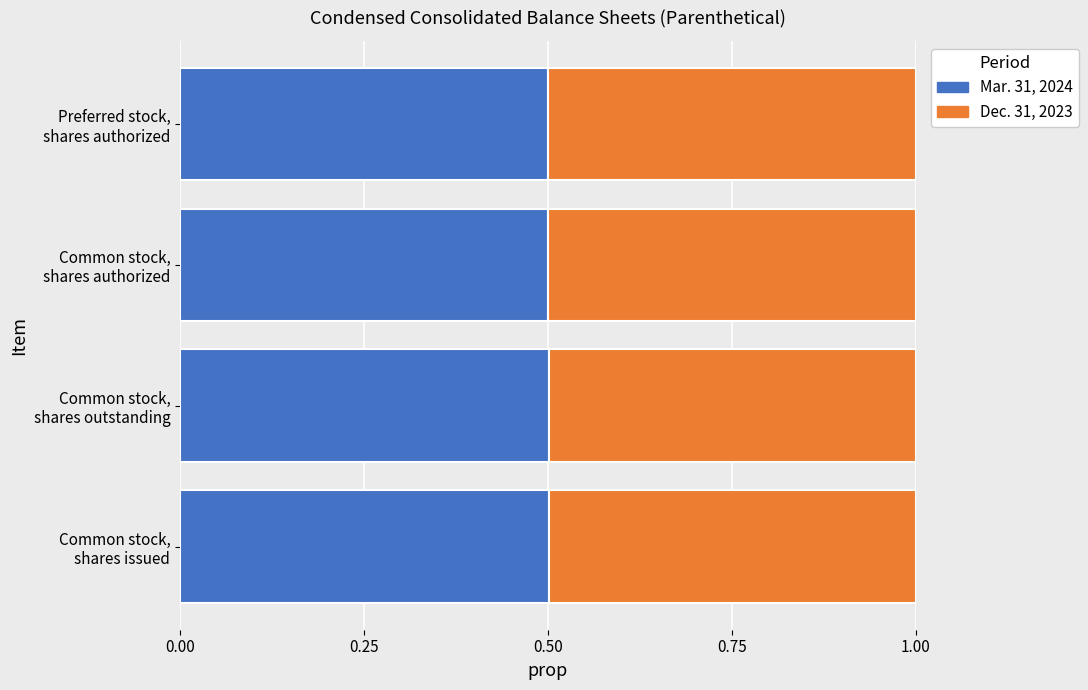

What is the sum of all Mar. 31, 2024 values?

2.0